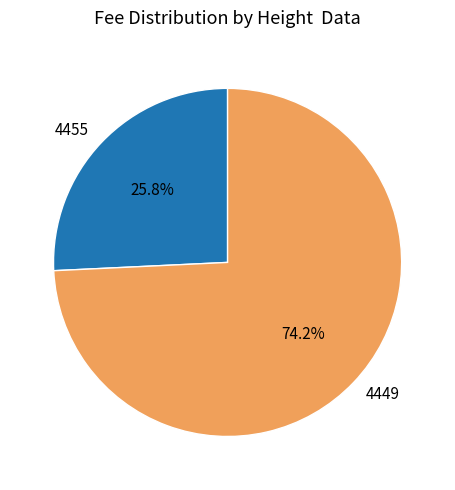

True or false: 4449 accounts for 74% of the total.

True